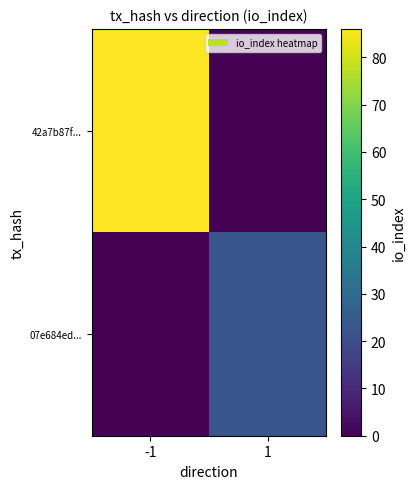

How many distinct data groups are displayed?

2